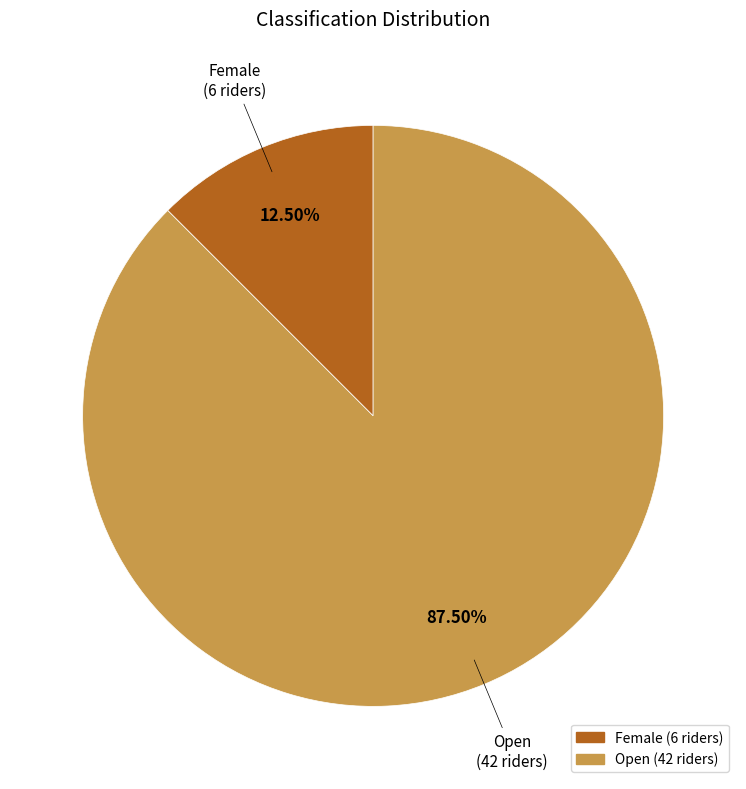

Combined, what portion of the pie is Female and Open?

100.0%